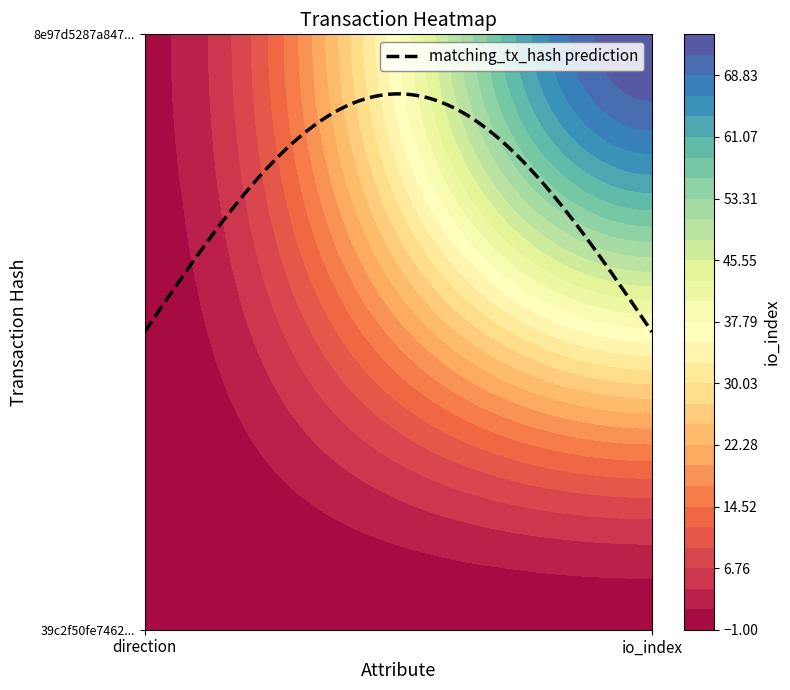

Is the value of 39c2f50fe7462a00853ab6faf9bc48929ed8358 at 1 greater than the value of 8e97d5287a847aa7508dd026f524c3809b33b01 at 1?

No